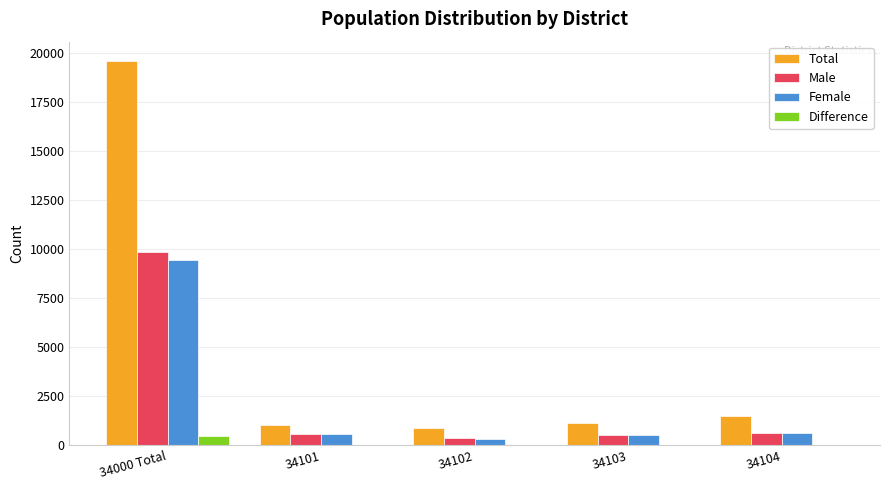

Which series has the largest total across all categories?

Total